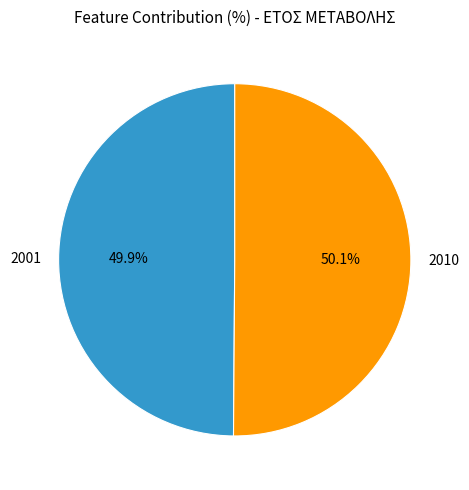

How many segments does this pie chart have?

2